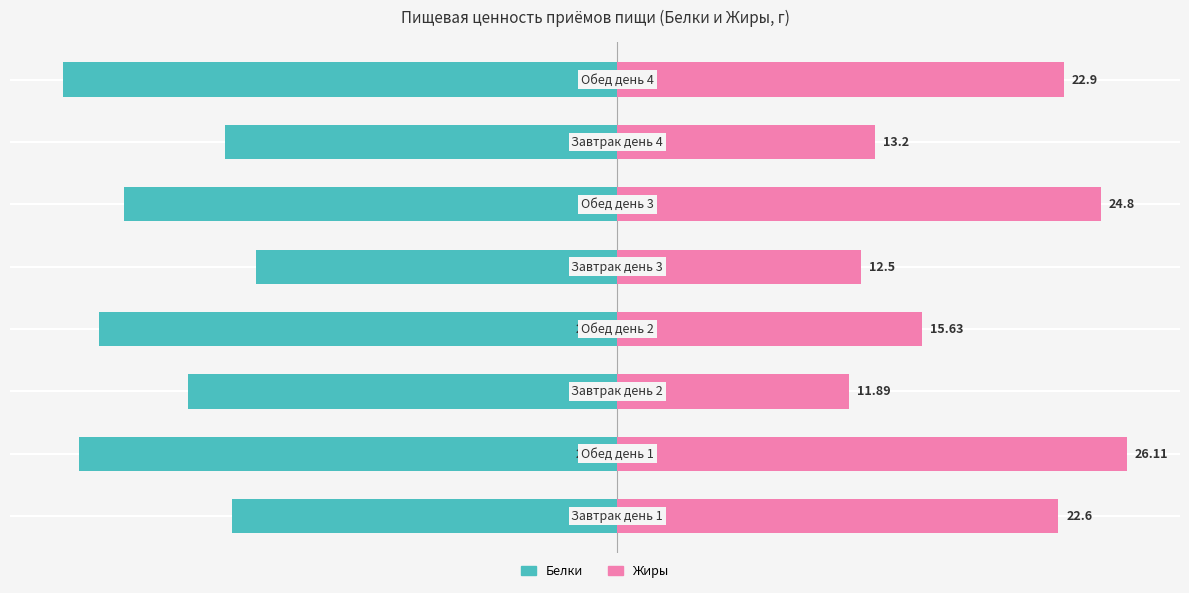

What is the sum of the Белки values at −30 and 20?

-47.7